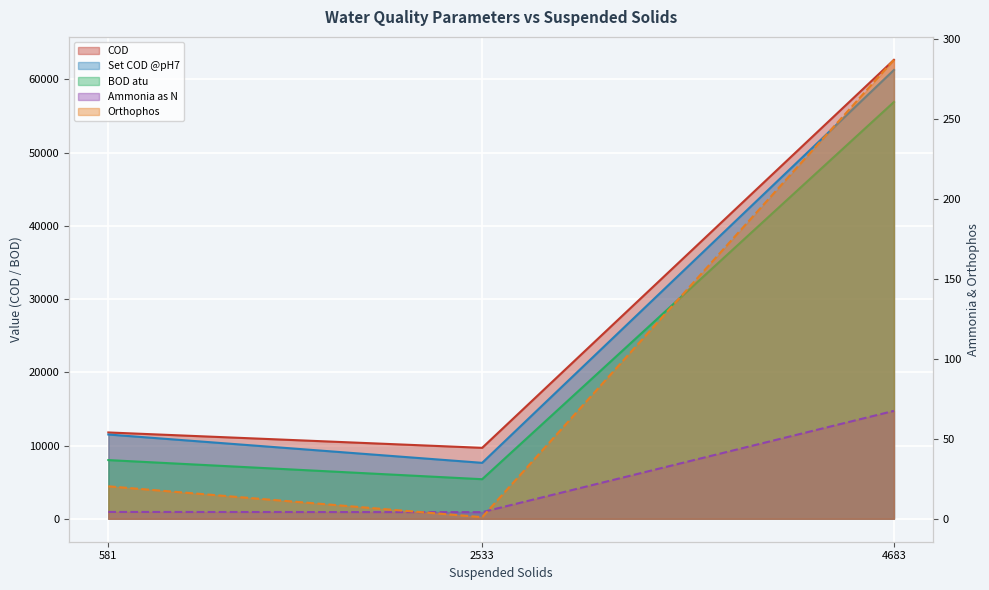

At which label does BOD atu reach its peak?

4683